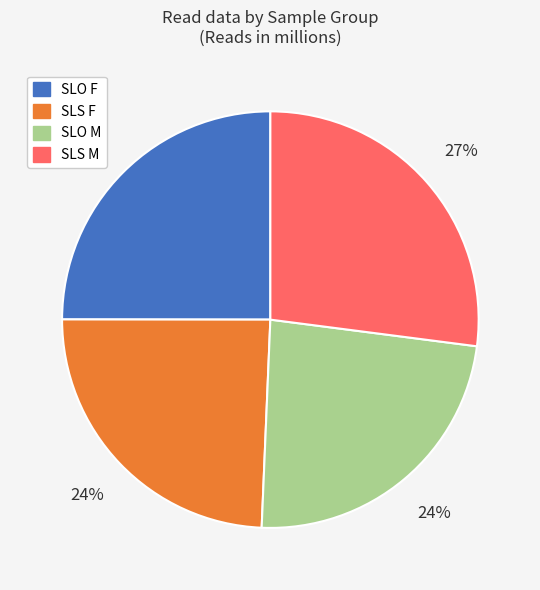

To the nearest percent, what portion does SLO M represent?

24%